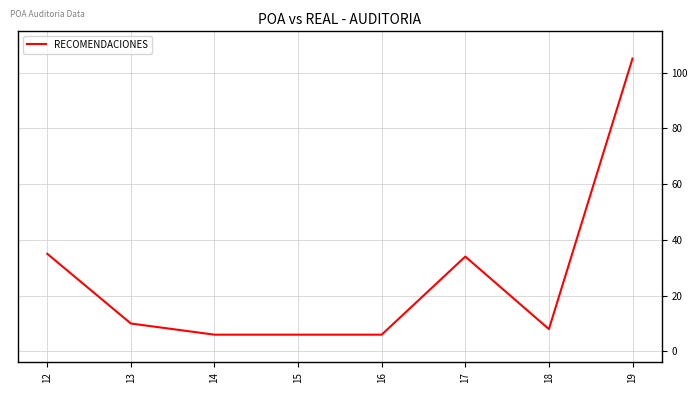

What is the maximum value shown in the chart?

105